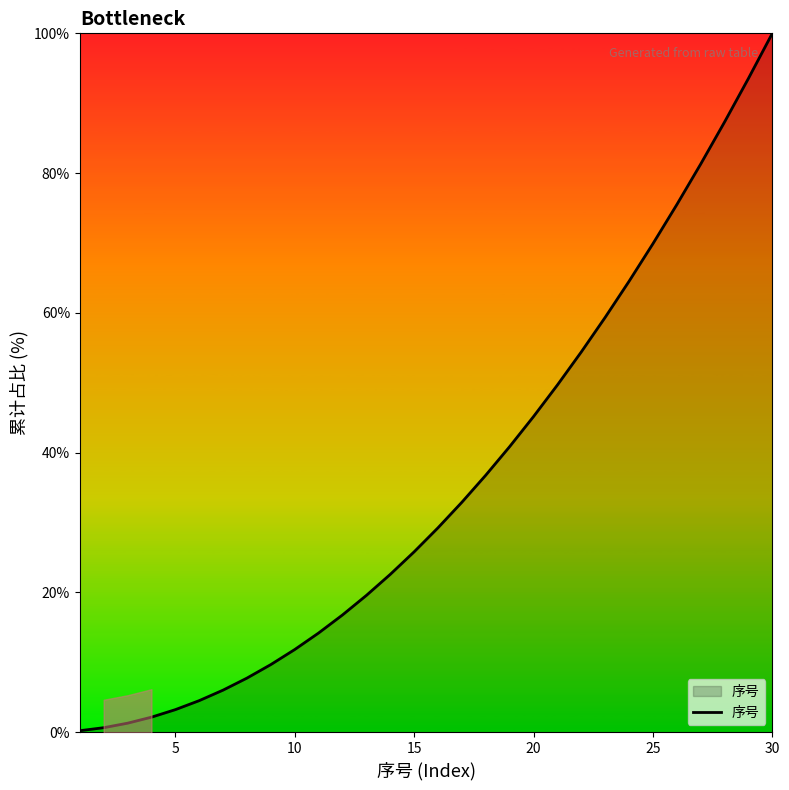

How many lines are shown in the chart?

1